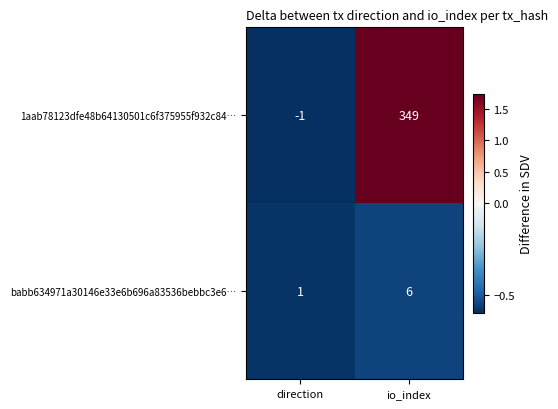

What is the greatest value displayed?

349